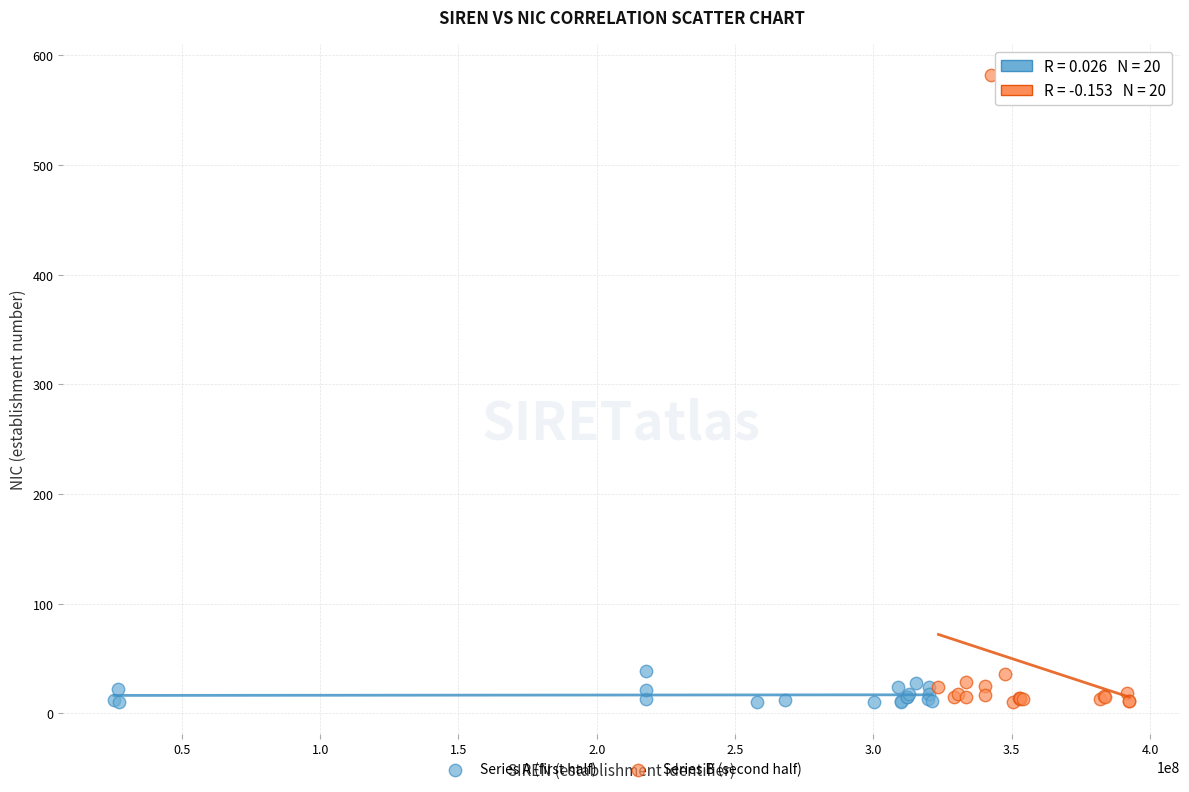

Which series contains the highest Y value?

Series B (second half)